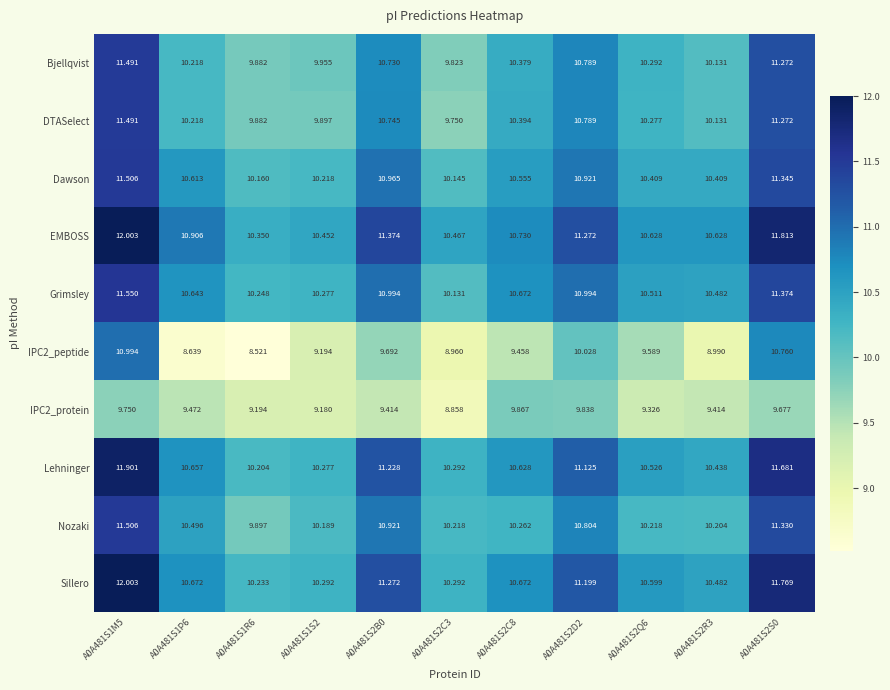

Is the value of EMBOSS at A0A481S1M5 greater than the value of IPC2_protein at A0A481S2C8?

Yes